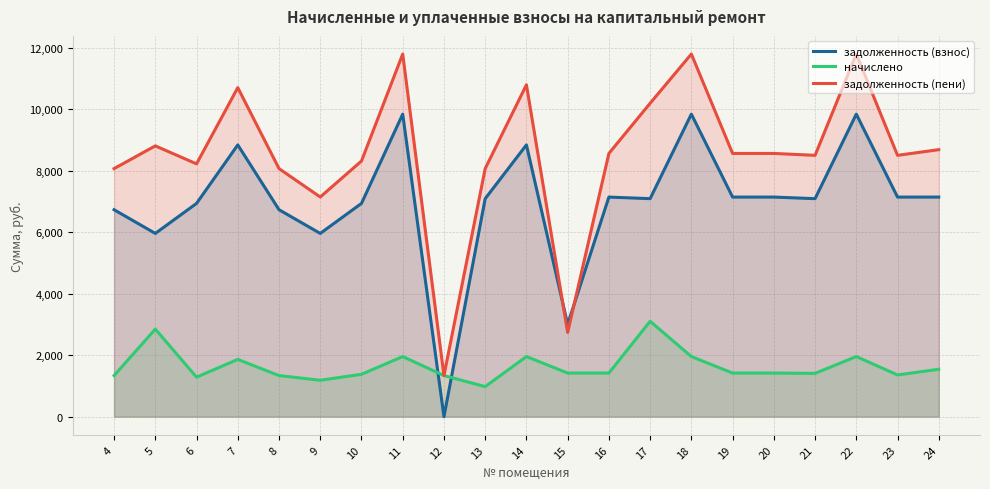

List the labels in order of задолженность (пени) value, smallest first.

12, 15, 9, 4, 8, 13, 6, 10, 21, 23, 16, 19, 20, 24, 5, 17, 7, 14, 11, 18, 22